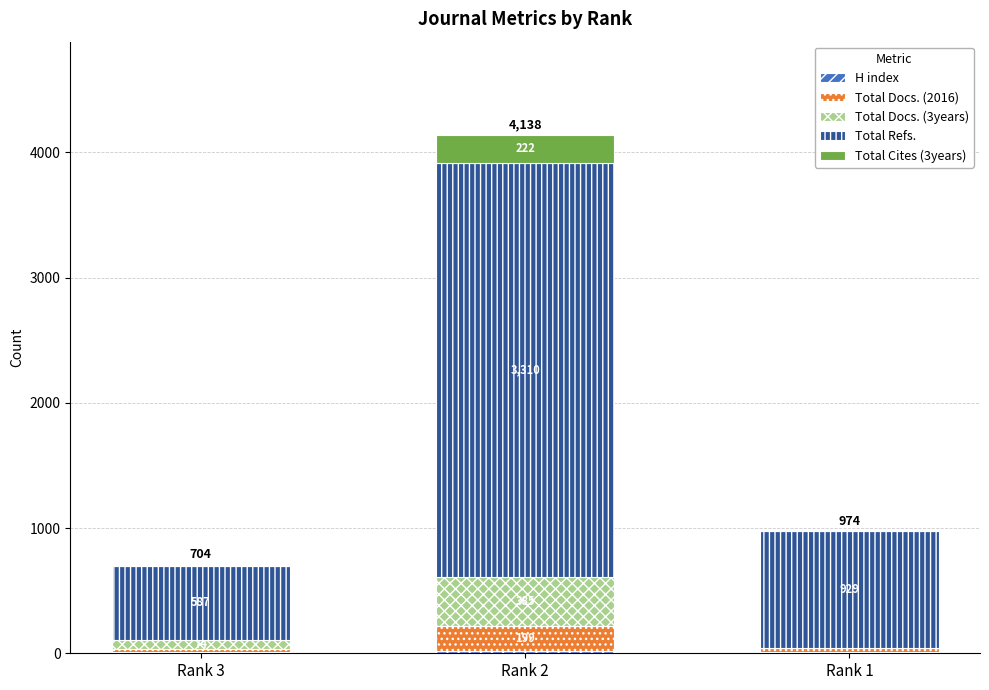

At which category is the sum across all series the highest?

Rank 2